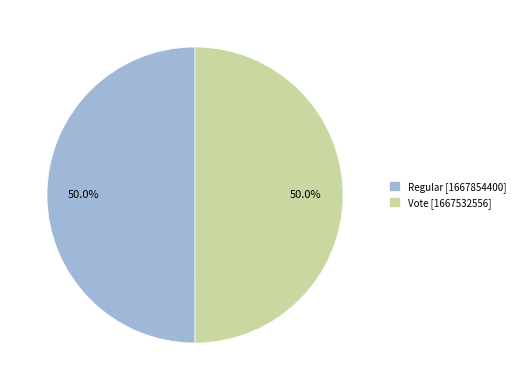

The Vote slice represents 50% of the pie. True or false?

True